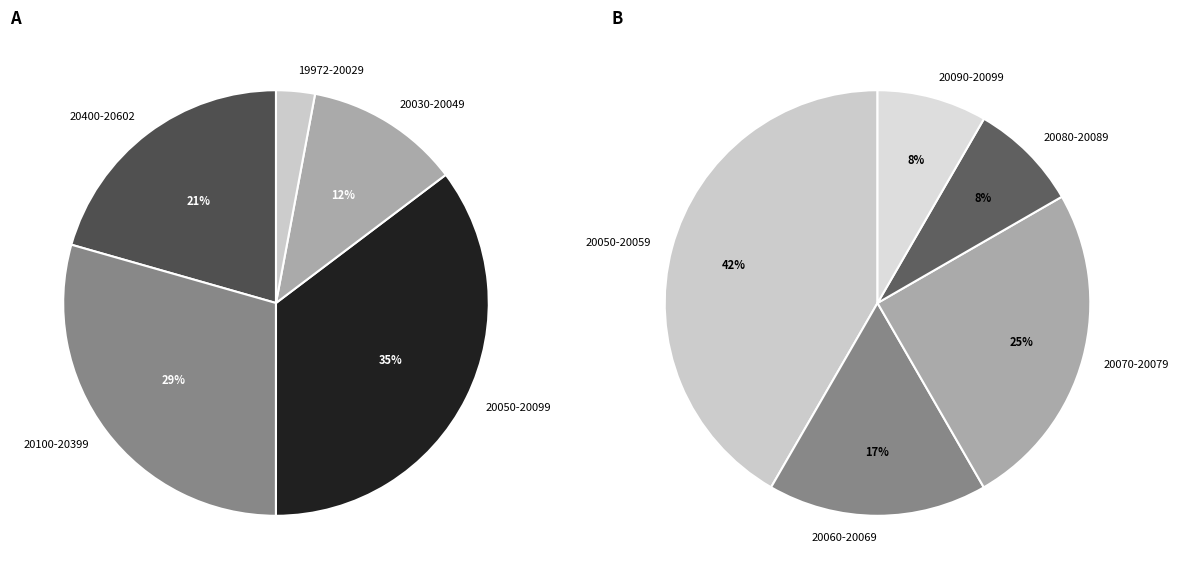

Does 28 account for over 50% of the chart?

No